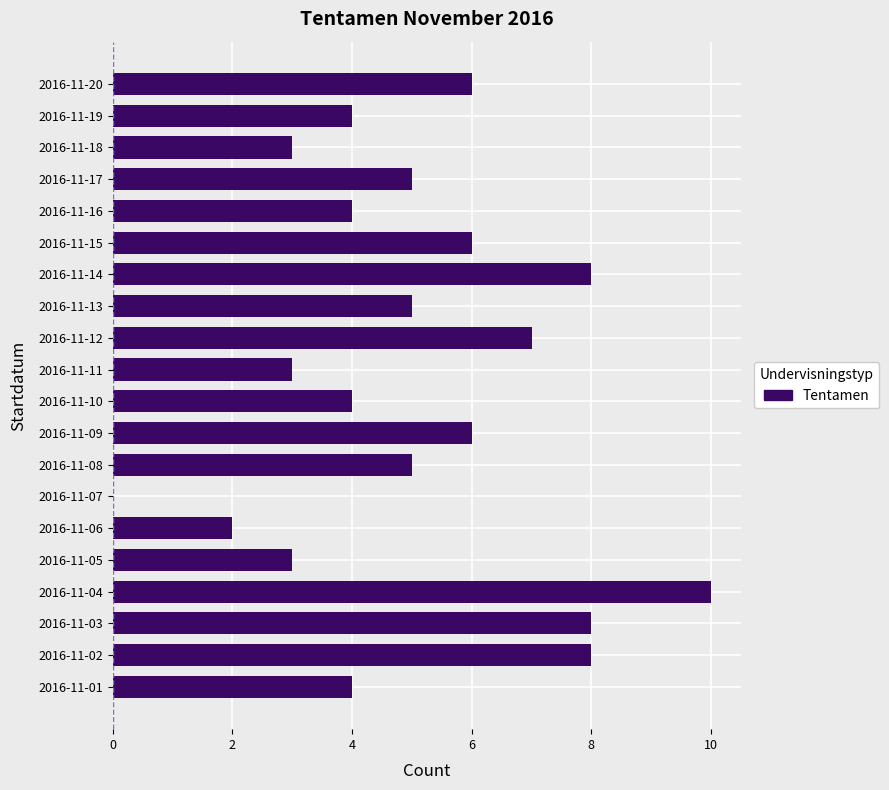

What is the sum of all values?

101